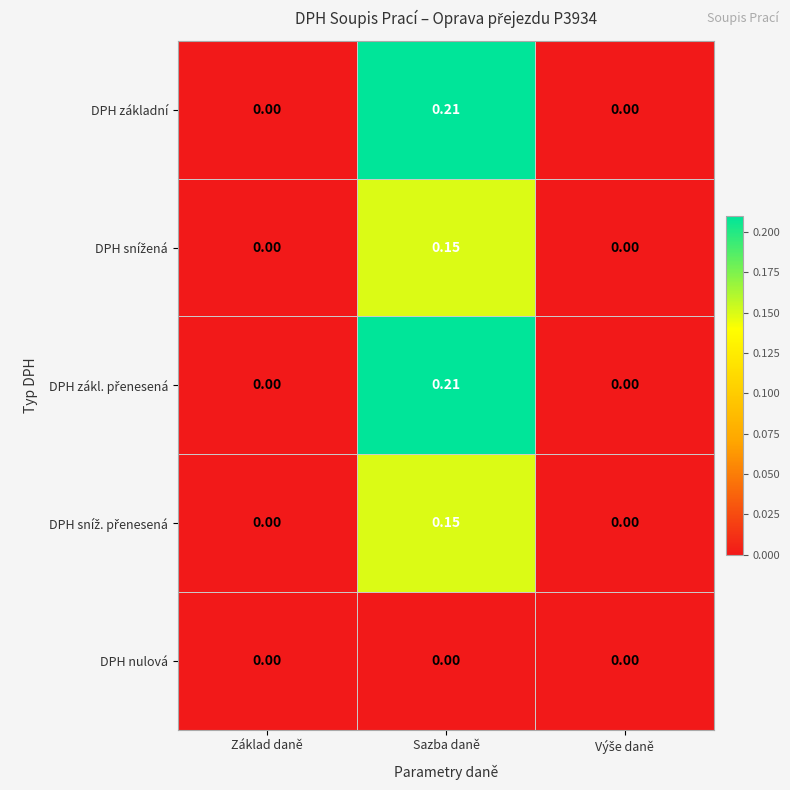

Count the number of data series in this chart.

5